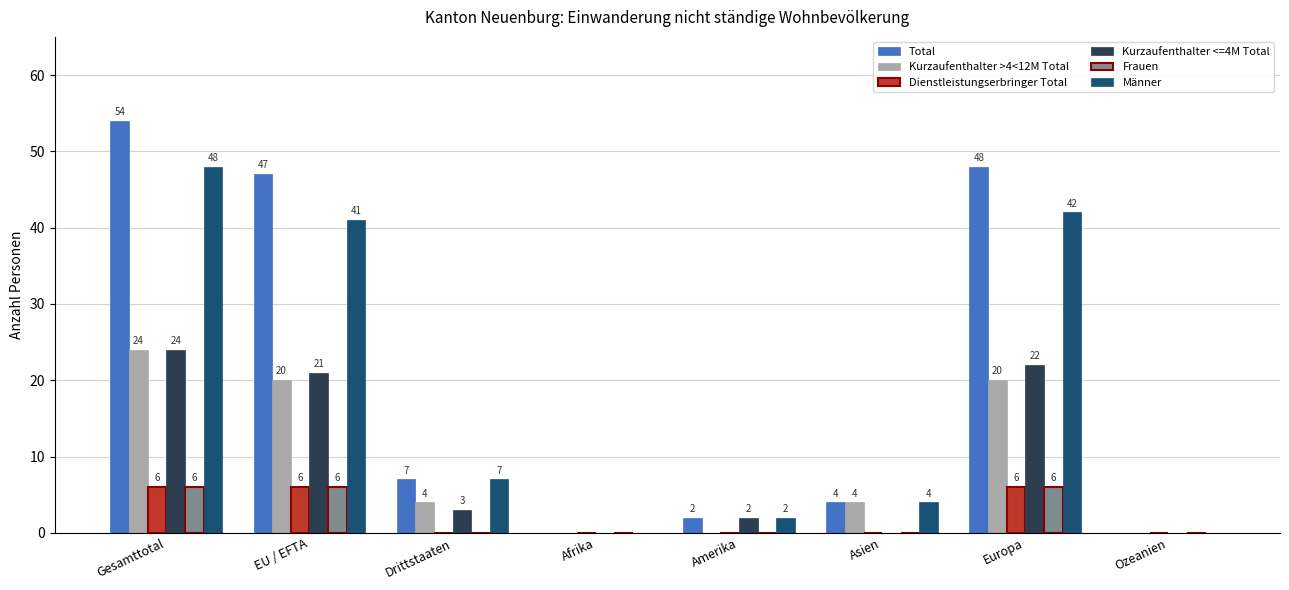

What are all the series names shown in the legend?

Total, Kurzaufenthalter >4<12M Total, Dienstleistungserbringer Total, Kurzaufenthalter <=4M Total, Frauen, Männer